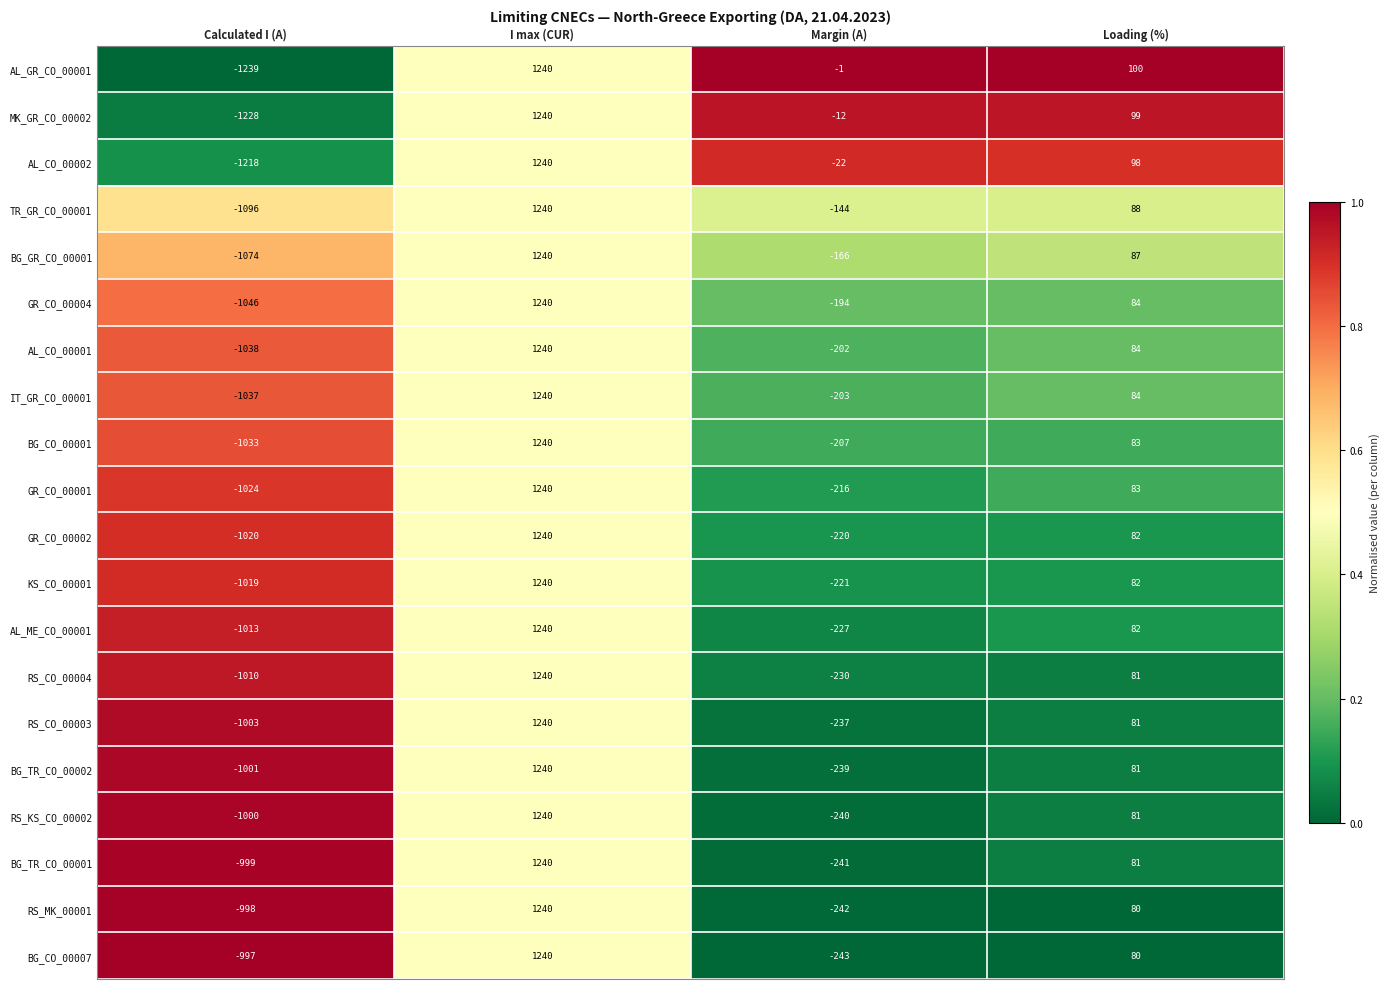

True or false: GR_CO_00002 has a value of 82 at Loading (%).

True